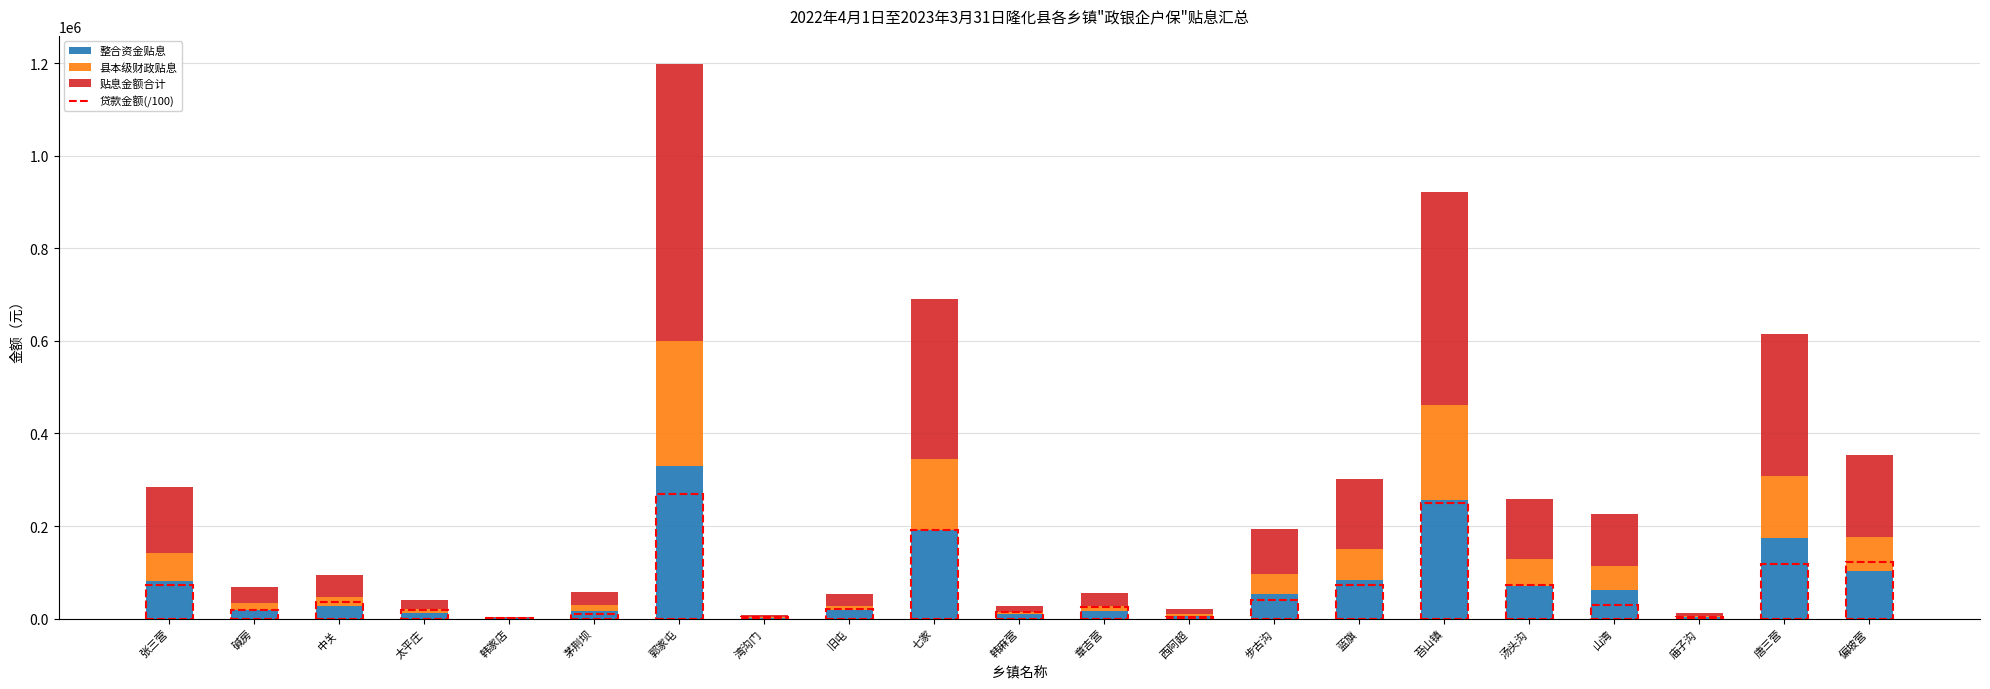

Where is 整合资金贴息 nearest to the value 165953?

唐三营